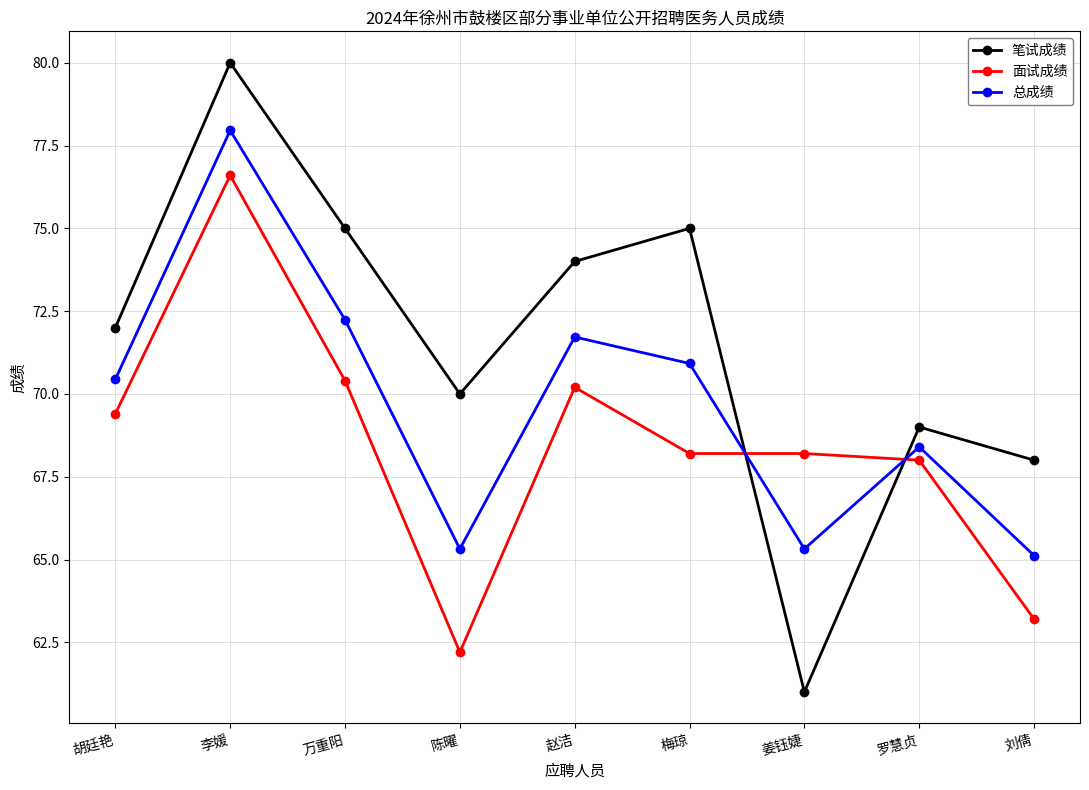

How many times do 笔试成绩 and 面试成绩 cross each other?

2